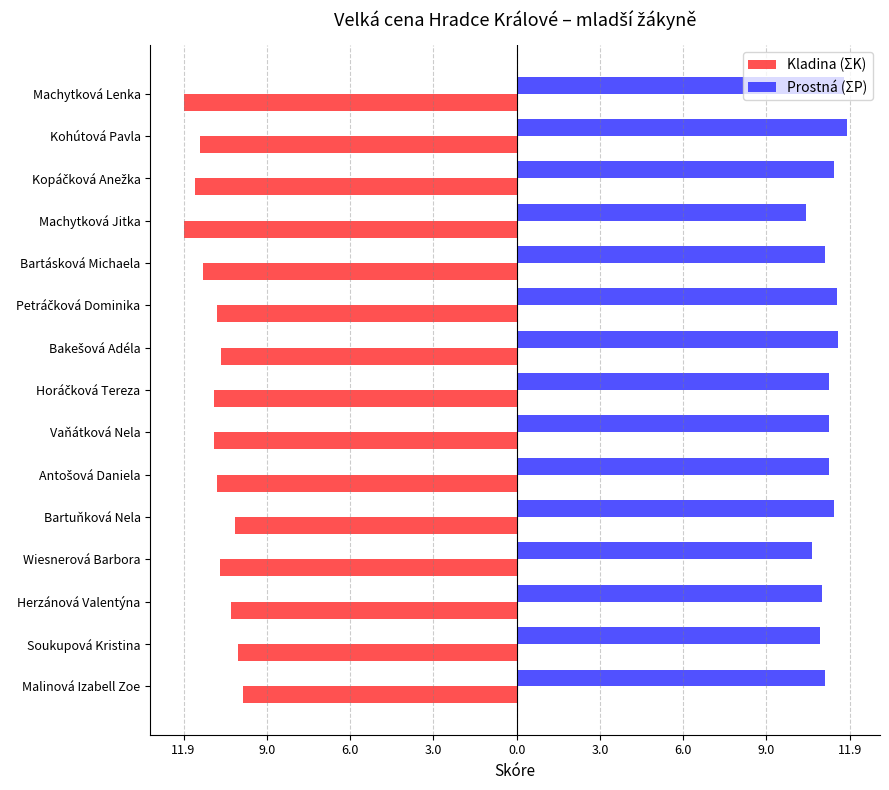

What is the maximum value for Kladina (ΣK)?

-9.8